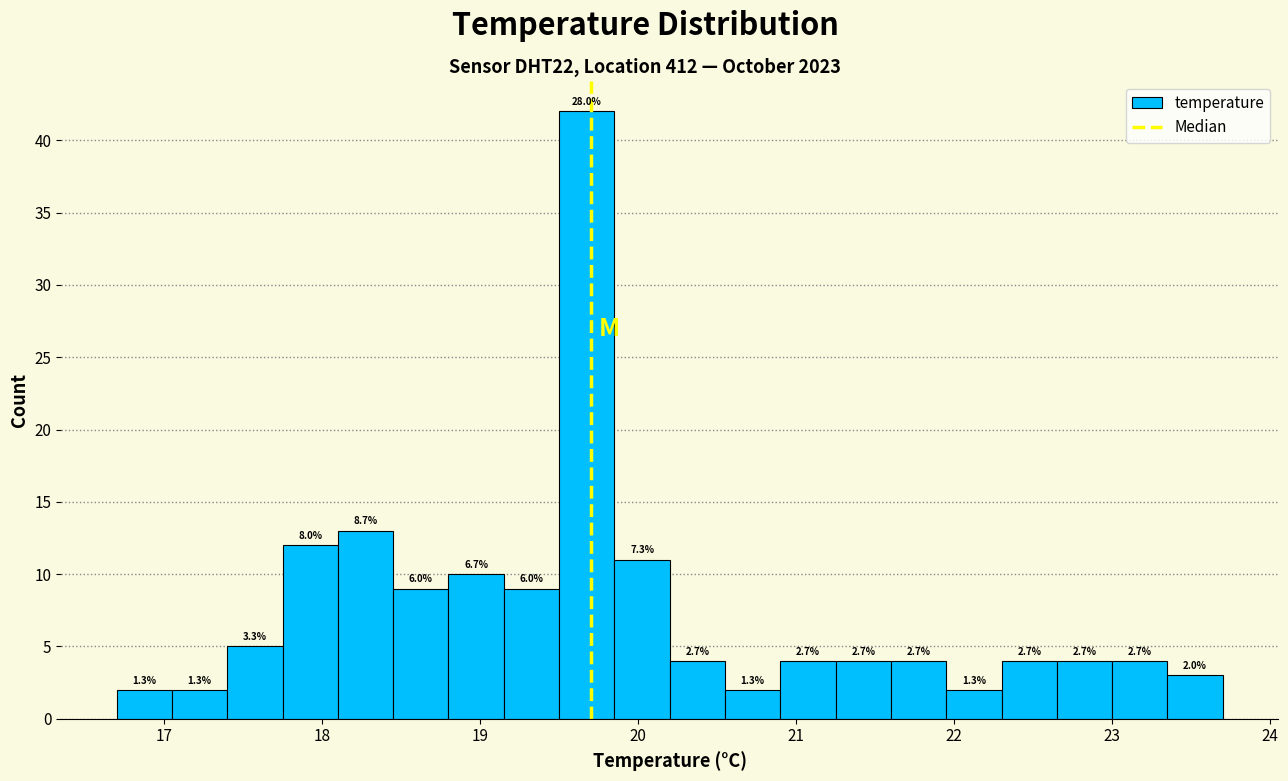

Read against the x-axis, roughly where is the centre of the tallest bar?

19.7